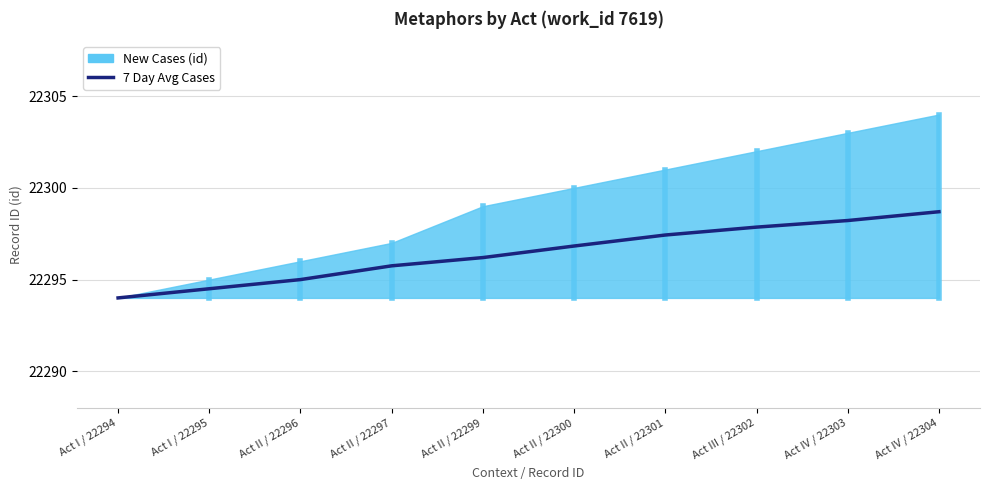

At which label does the data first exceed 22296?

Act II / 22299